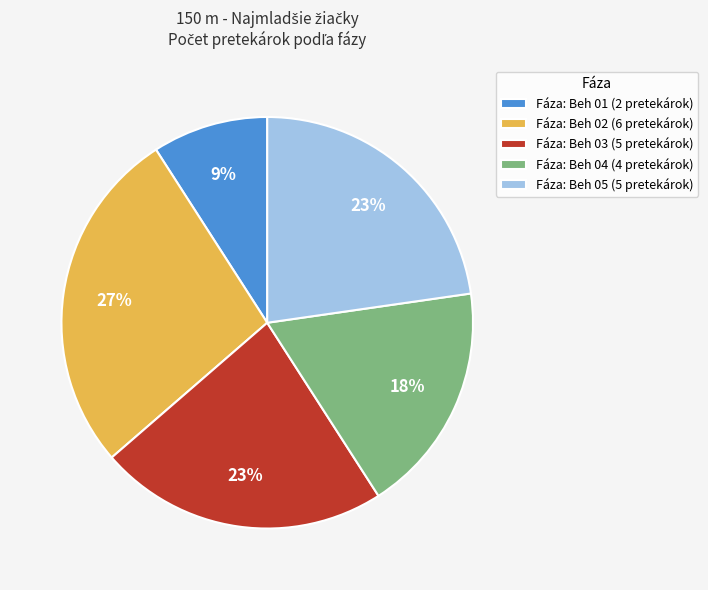

Between Fáza: Beh 05 (5 pretekárok) and Fáza: Beh 01 (2 pretekárok), which is larger?

Fáza: Beh 05 (5 pretekárok)